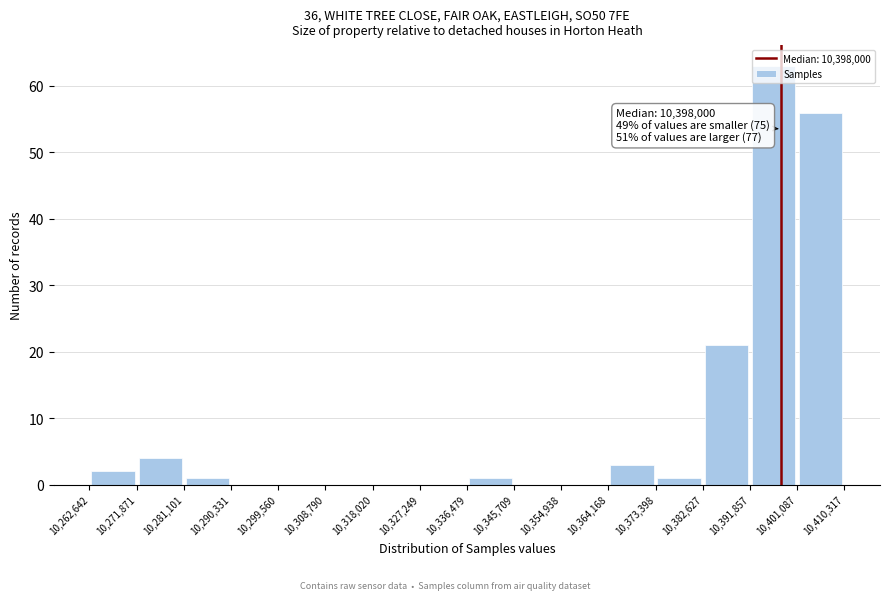

Which range on the x-axis has the tallest bar?

10,391,857 to 10,401,087